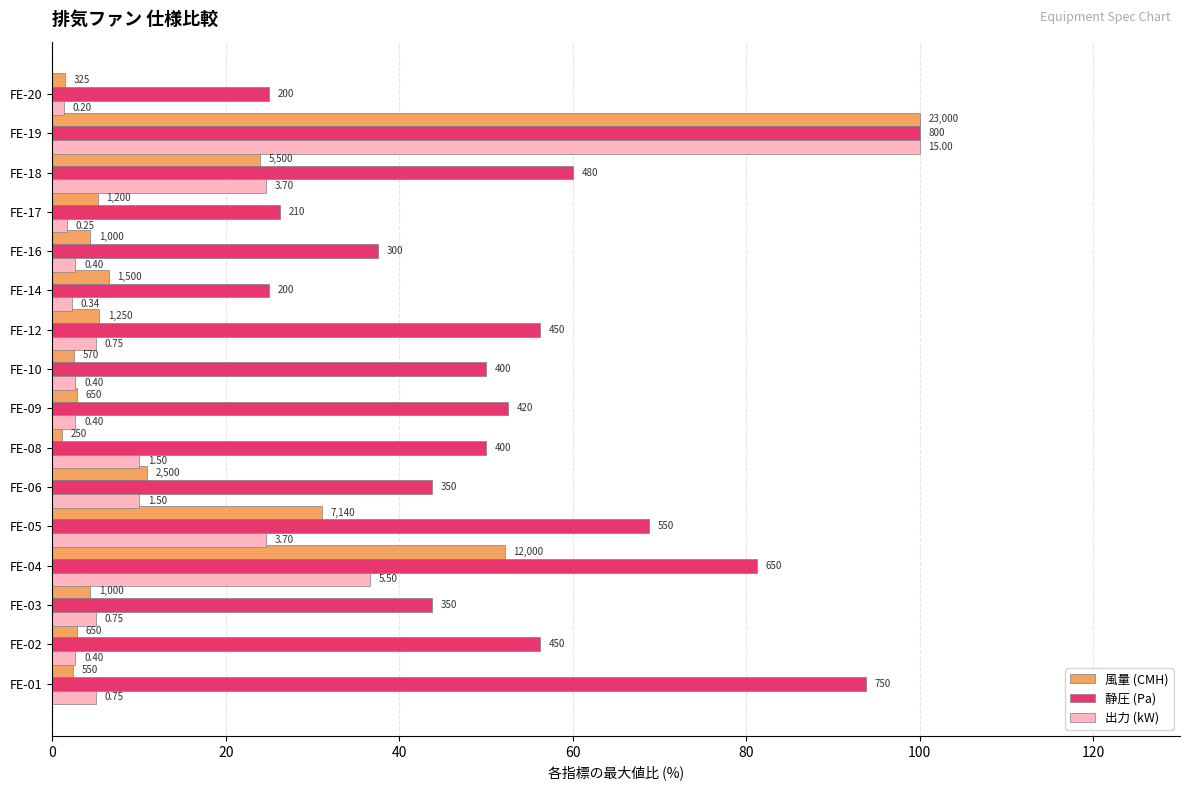

What is the maximum value shown in the chart?

100.0